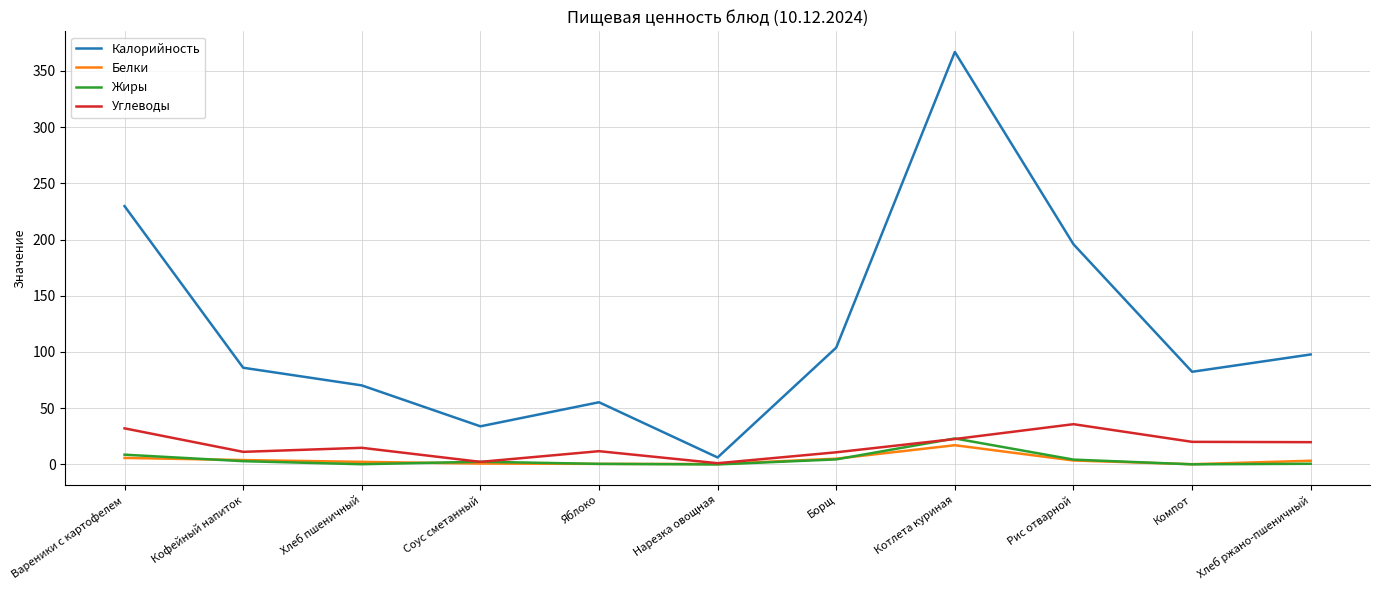

What is the highest value of the Жиры series?

23.1